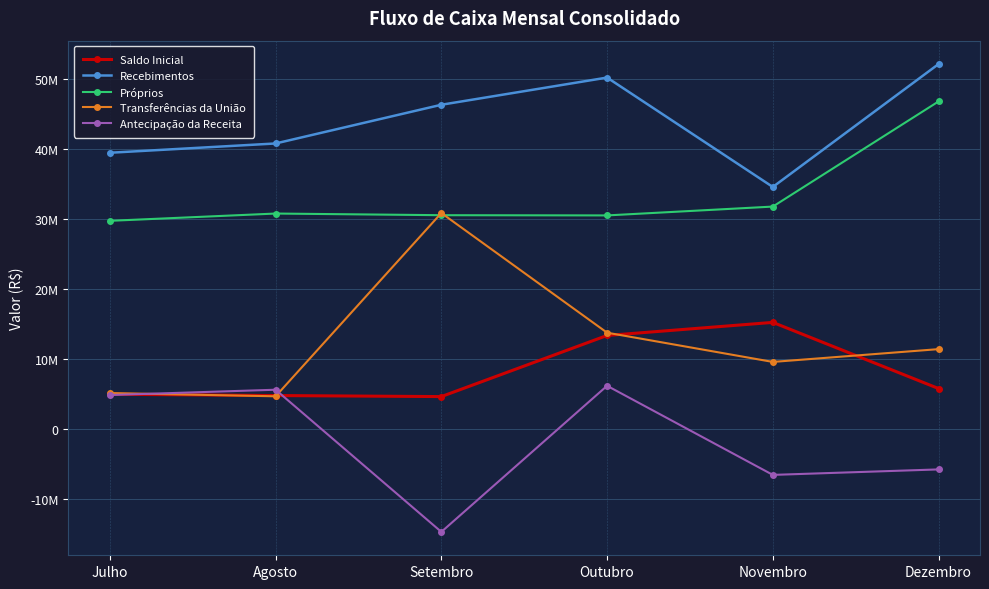

Does the chart have visible grid lines?

Yes